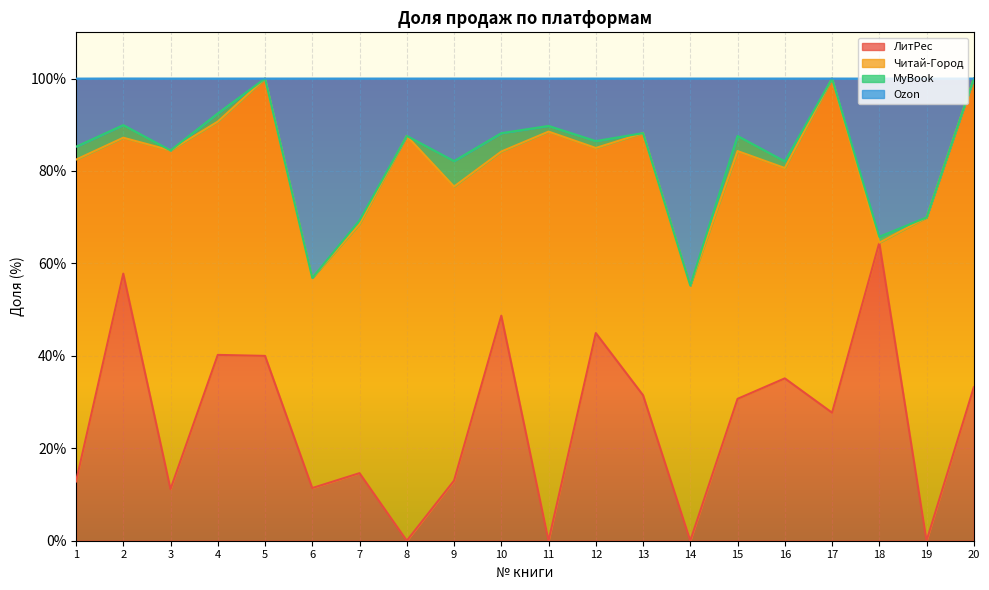

What is the total value across all series at 19?

100.0